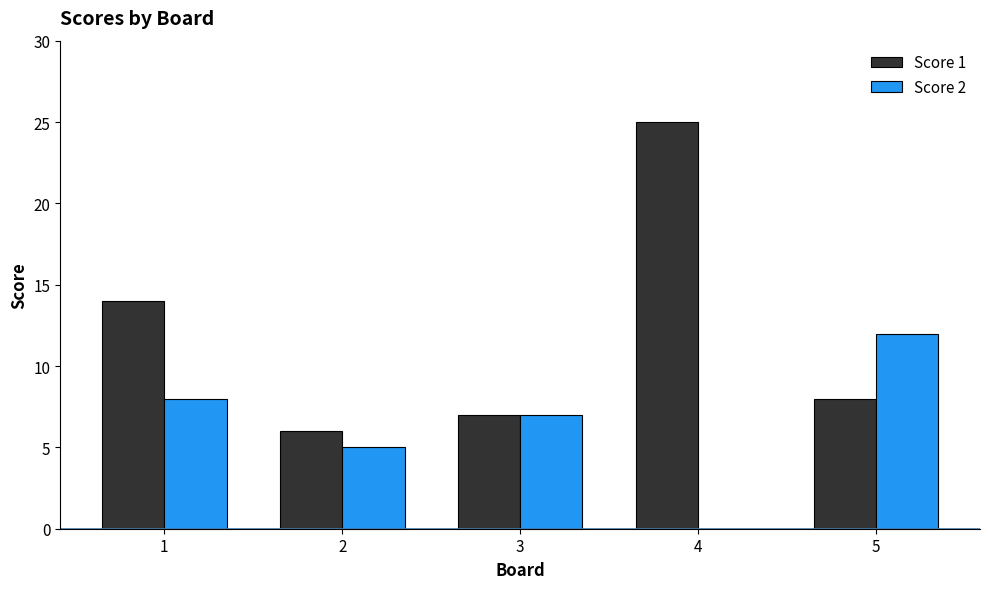

How many data points does each series have?

5